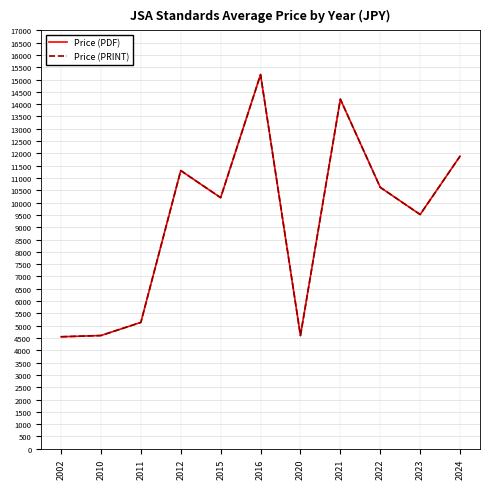

The value of Price (PDF) at 2010 is 6343.3. True or false?

False